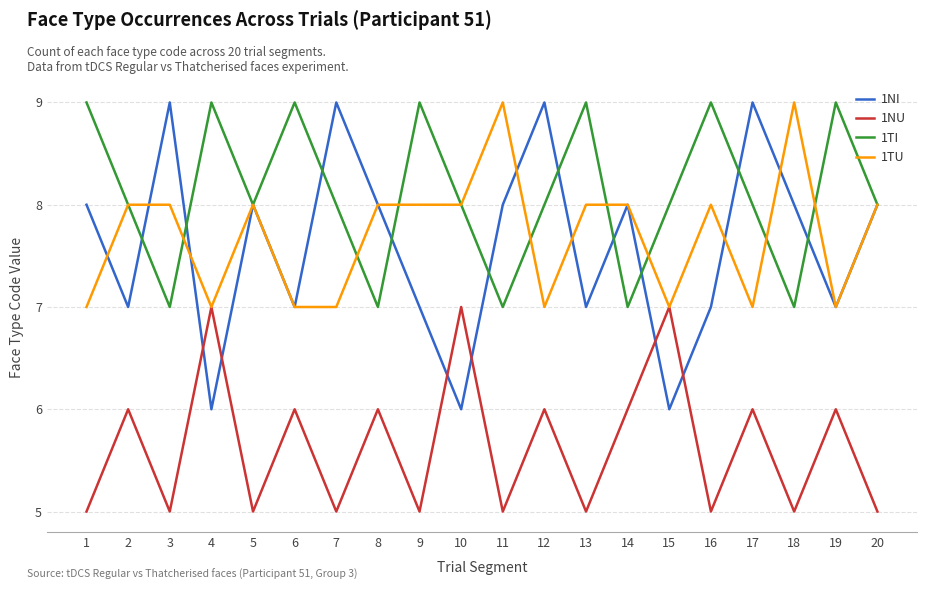

At 13, list the series in order from largest to smallest.

1TI, 1TU, 1NI, 1NU